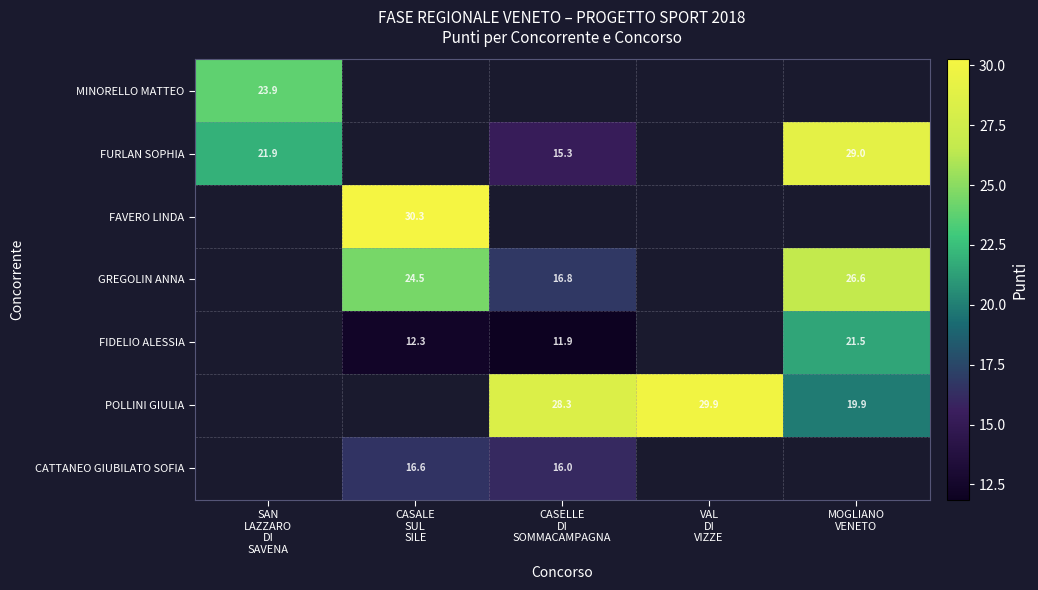

What is the minimum value shown in the chart?

11.9